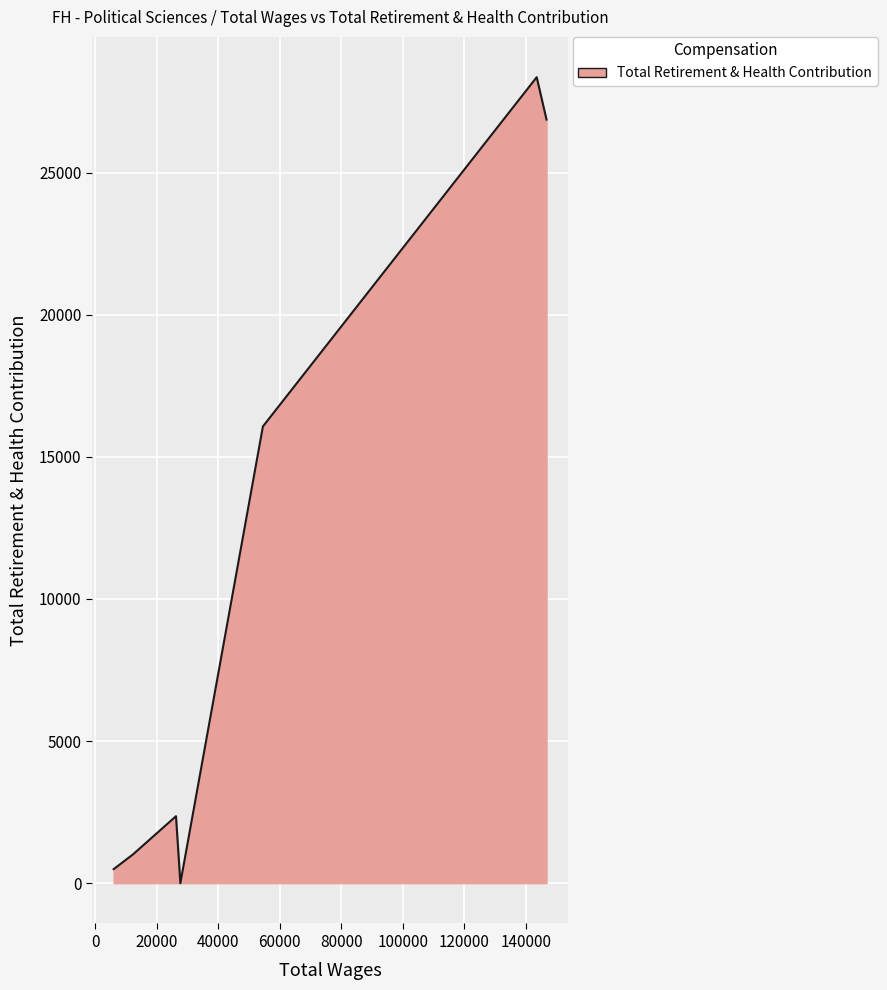

What is the difference between the maximum and minimum values?

28353